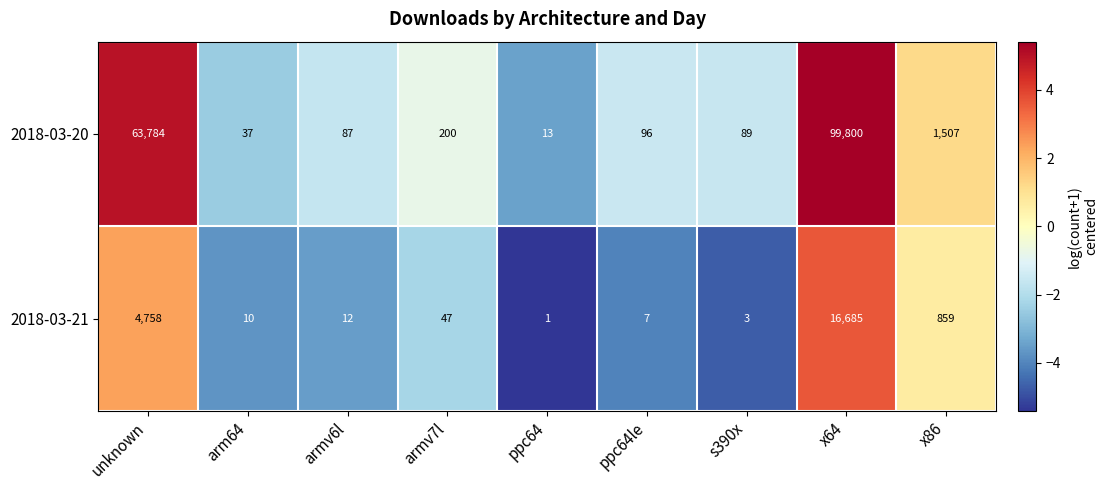

How many data points in 2018-03-20 are less than 96?

4